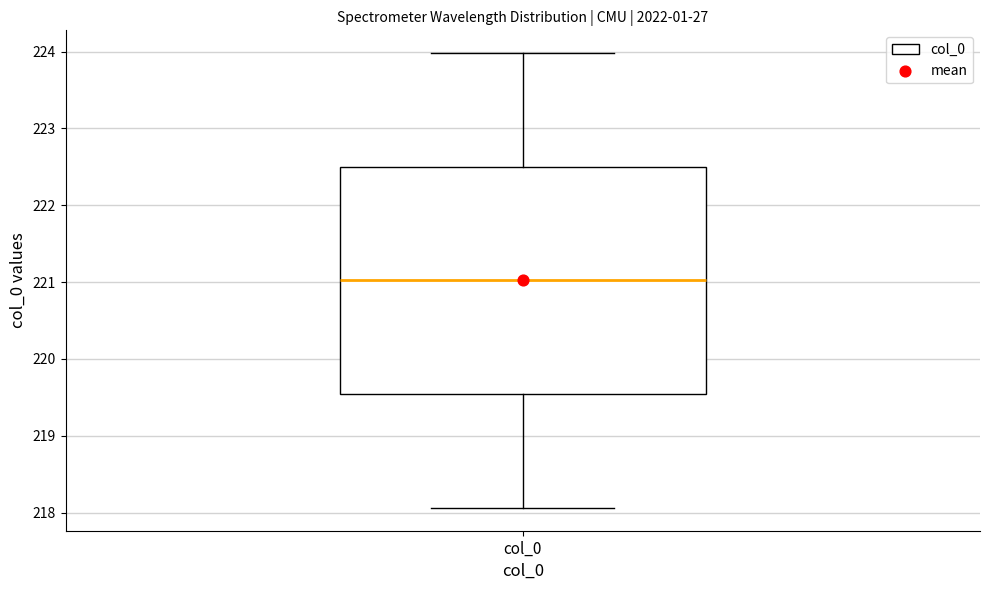

Where does the median line of the box for col_0 sit on the y-axis? The values are not printed on the chart, so give them approximately, as read against the axis.

221.0